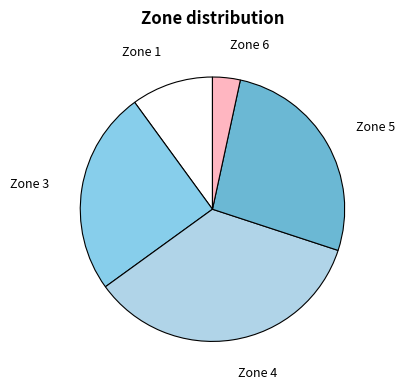

Rank the categories by value from highest to lowest.

Zone 4, Zone 5, Zone 3, Zone 1, Zone 6